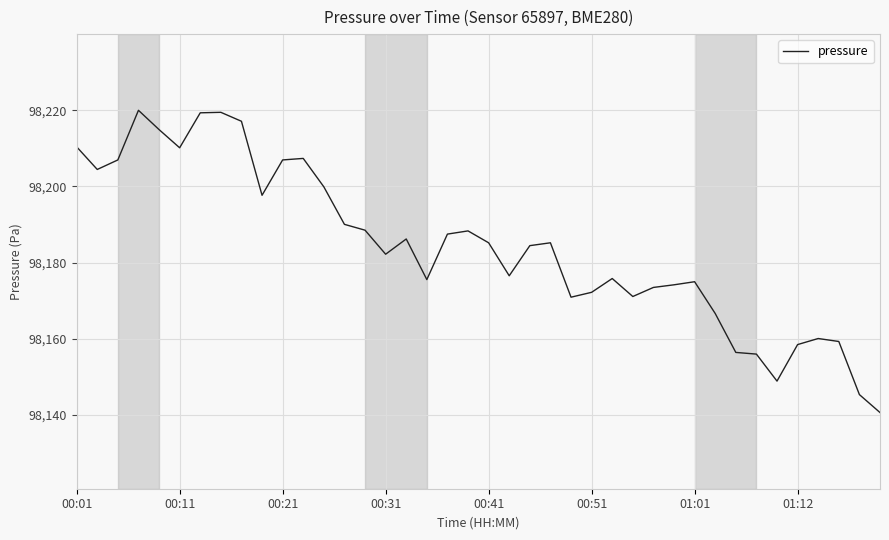

Does the chart have visible grid lines?

Yes